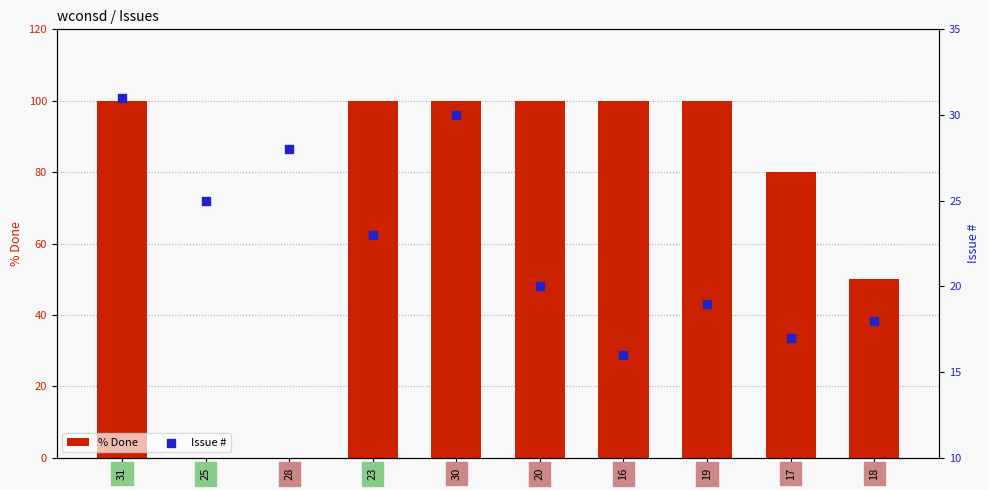

What are all the series names shown in the legend?

% Done, Issue #